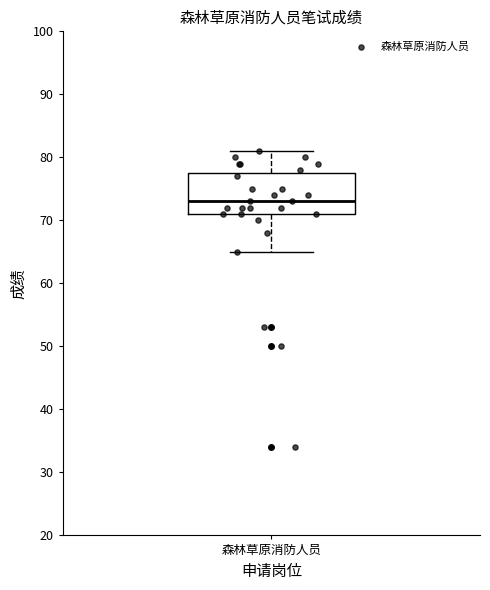

Where is the upper edge of the box for 森林草原消防人员 on the y-axis? The values are not printed on the chart, so give them approximately, as read against the axis.

78